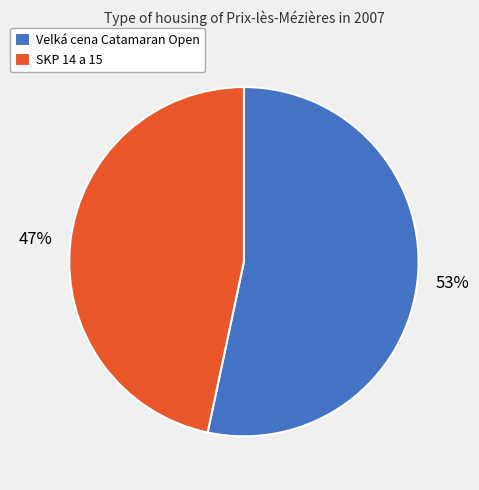

Which category has the smallest portion of the pie?

SKP 14 a 15